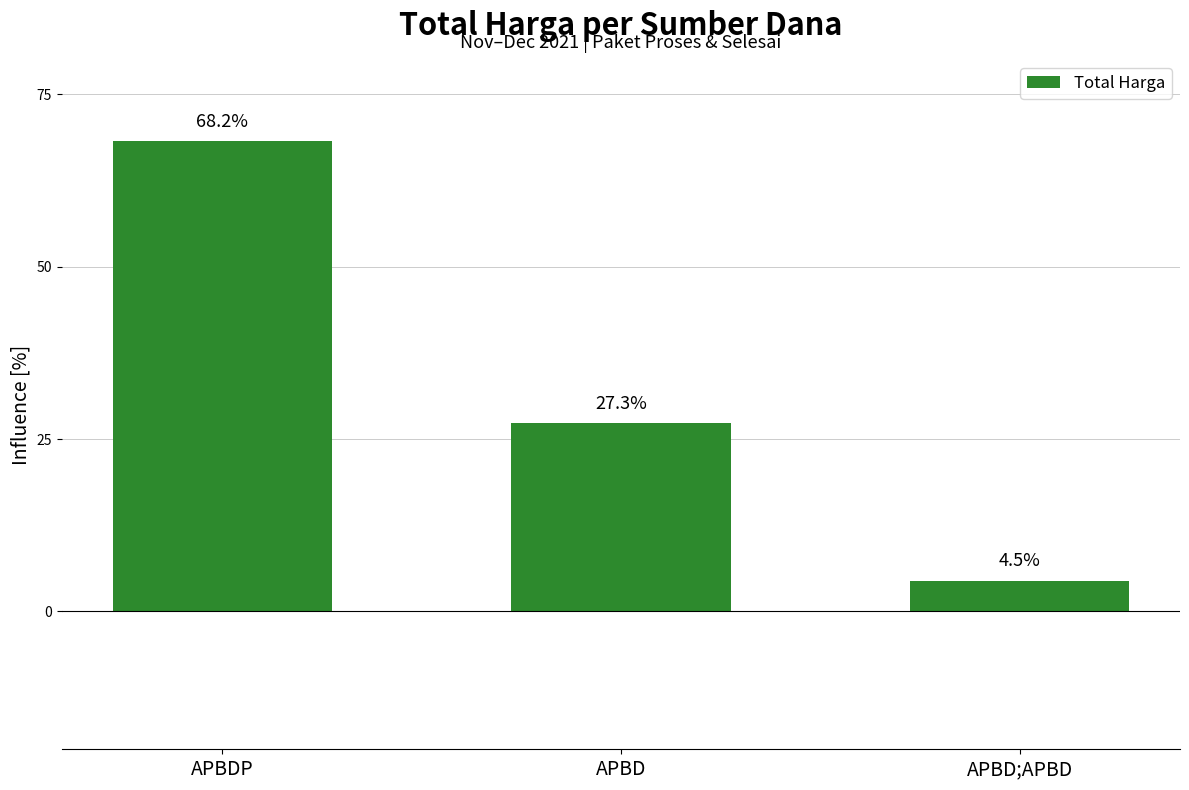

True or false: the data shows 39.4 at APBD.

False